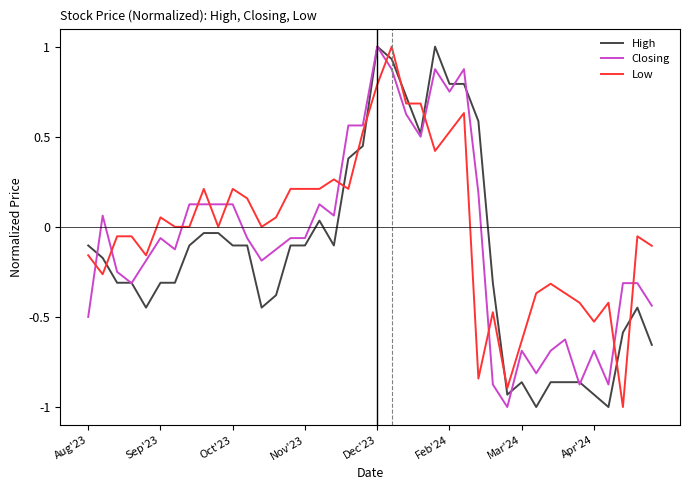

After their last crossing, which series has the higher values: Low or High?

Low